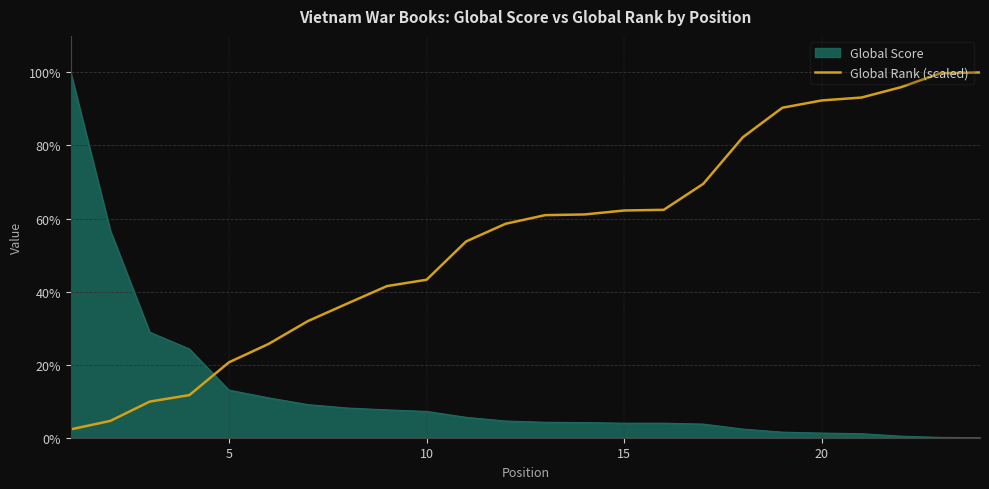

List the series in order of their overall mean, highest first.

Global Rank (scaled), Global Score